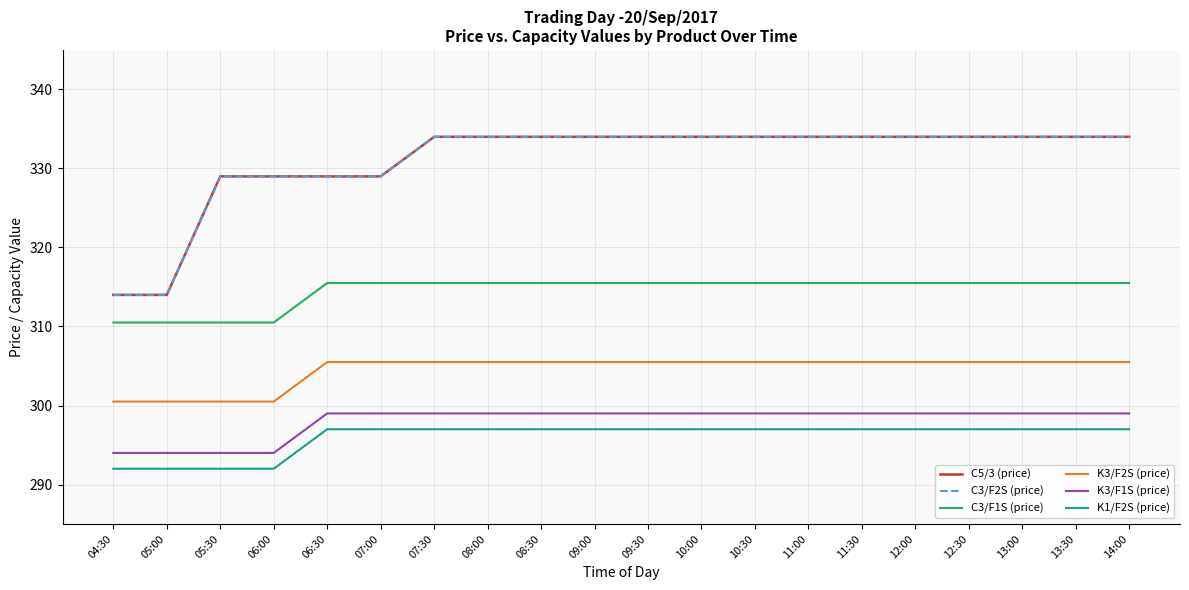

Does the chart display data point markers on the line(s)?

No